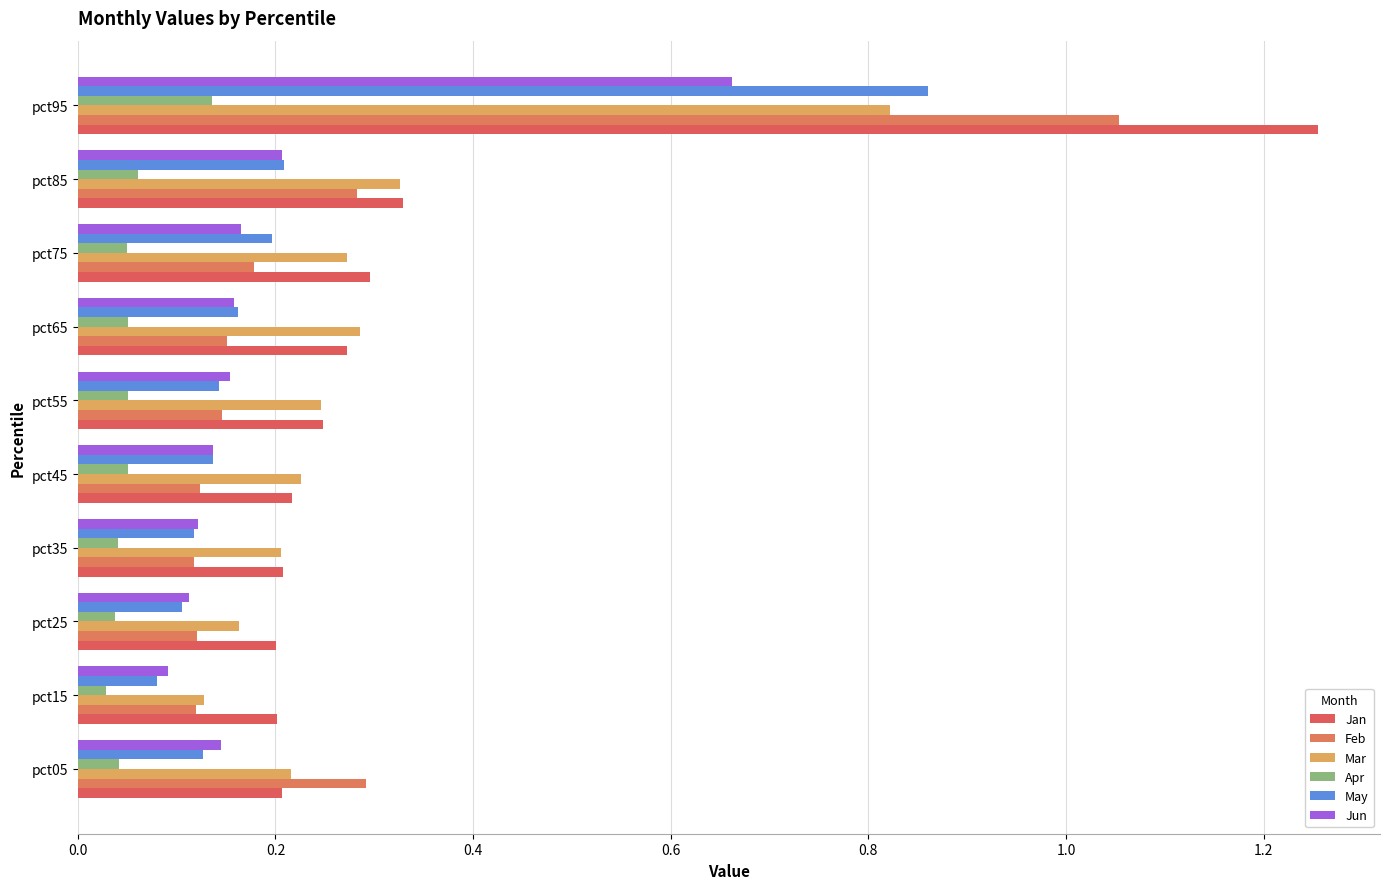

How many series are shown in this chart?

6